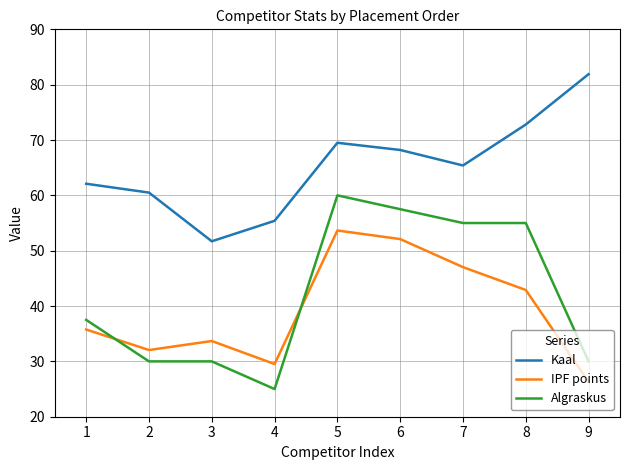

How many interior local valleys does the Kaal series have?

2